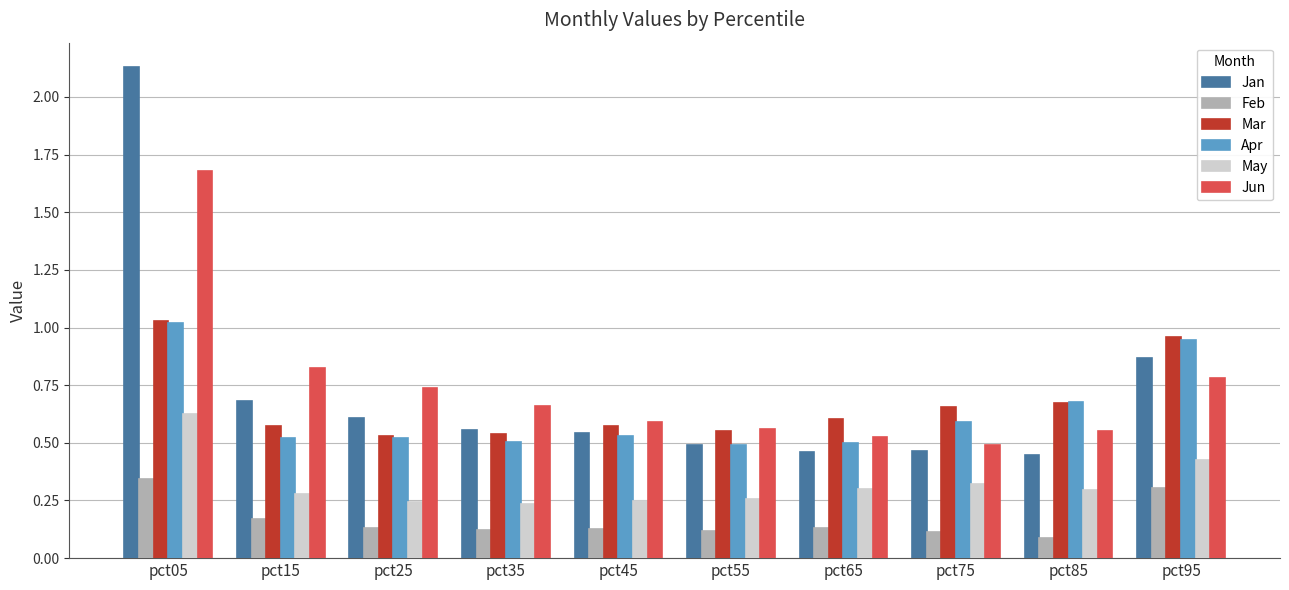

Which series has the widest spread of values?

Jan